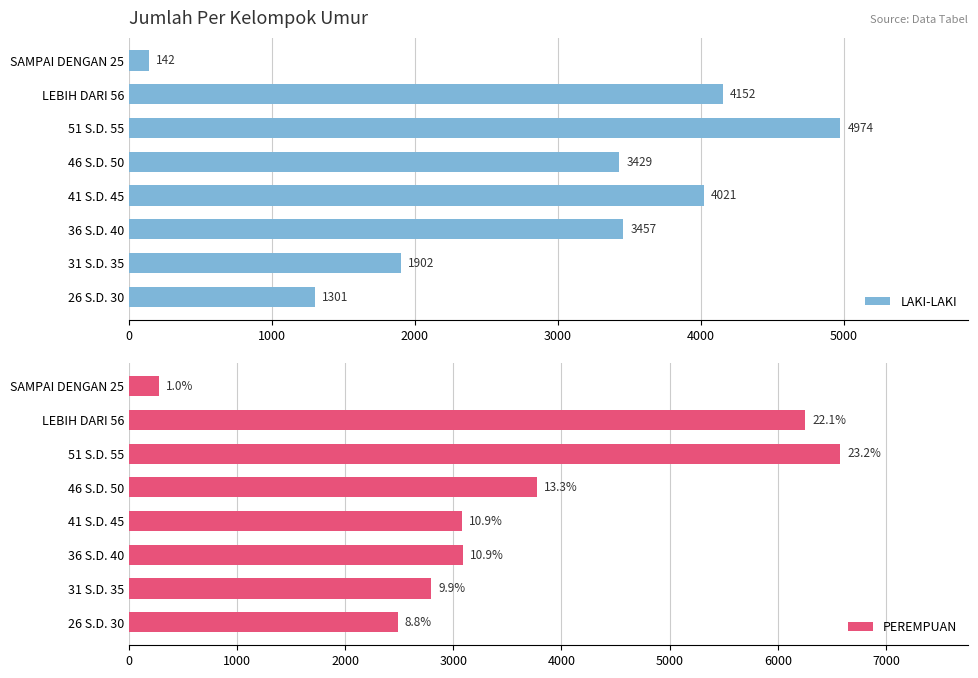

How many data points does each series have?

8